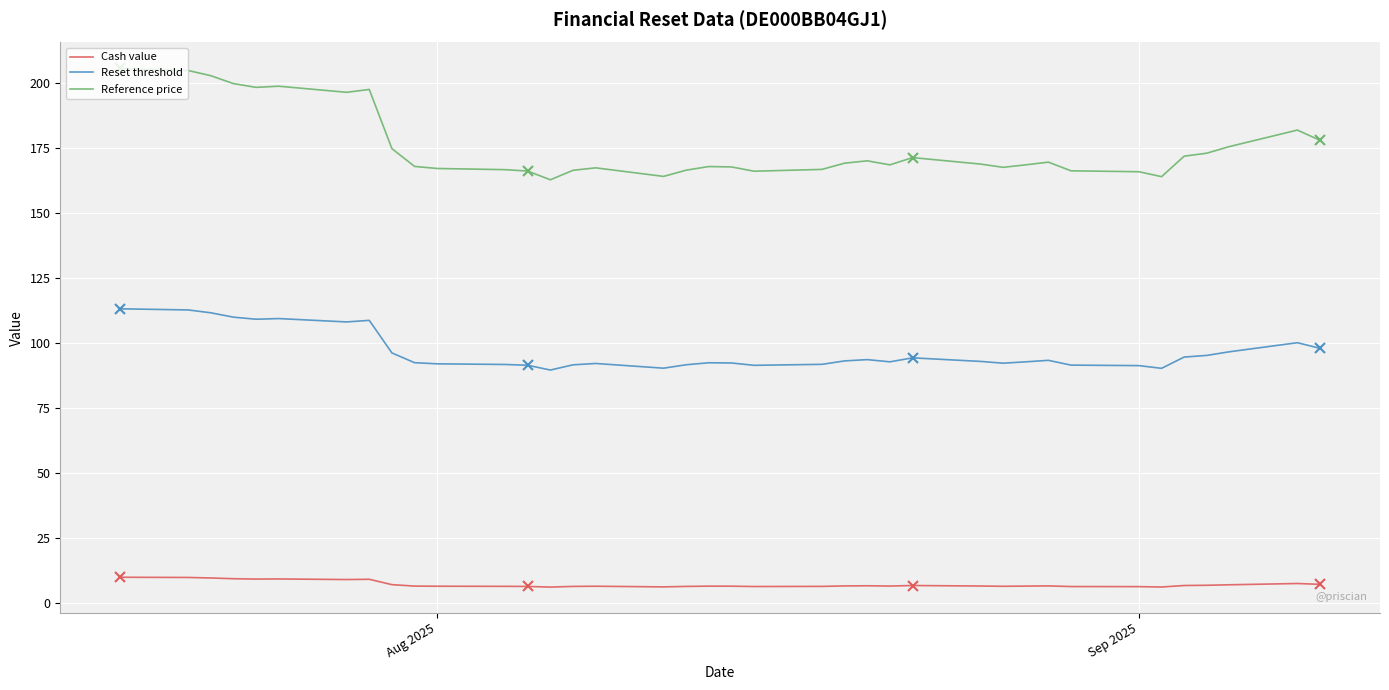

Which series has the largest total across all categories?

Reference price